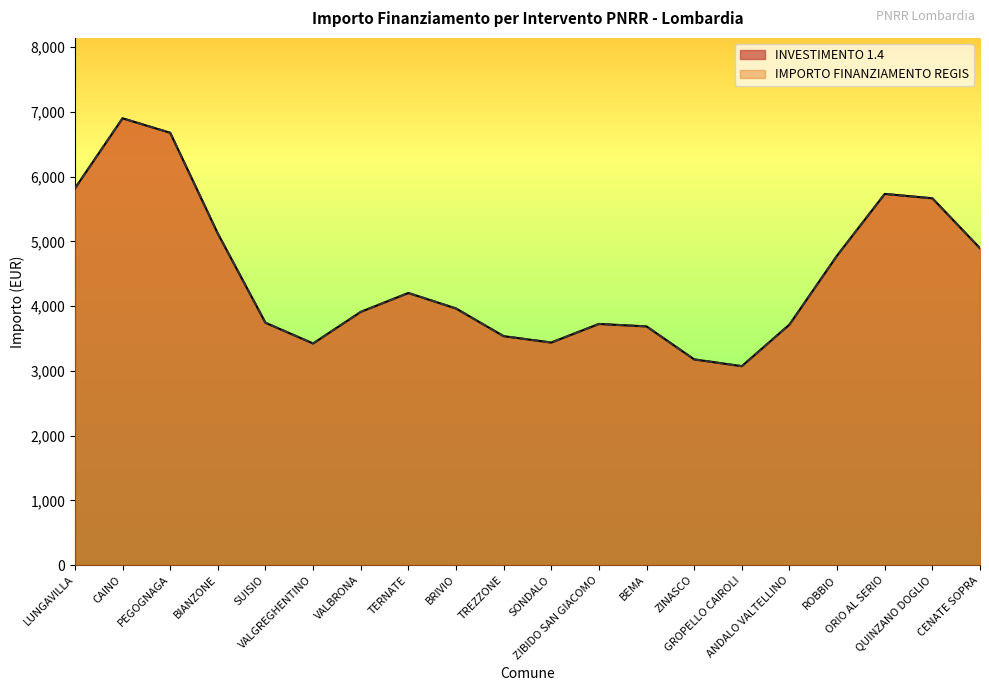

What position from the left is CAINO?

2